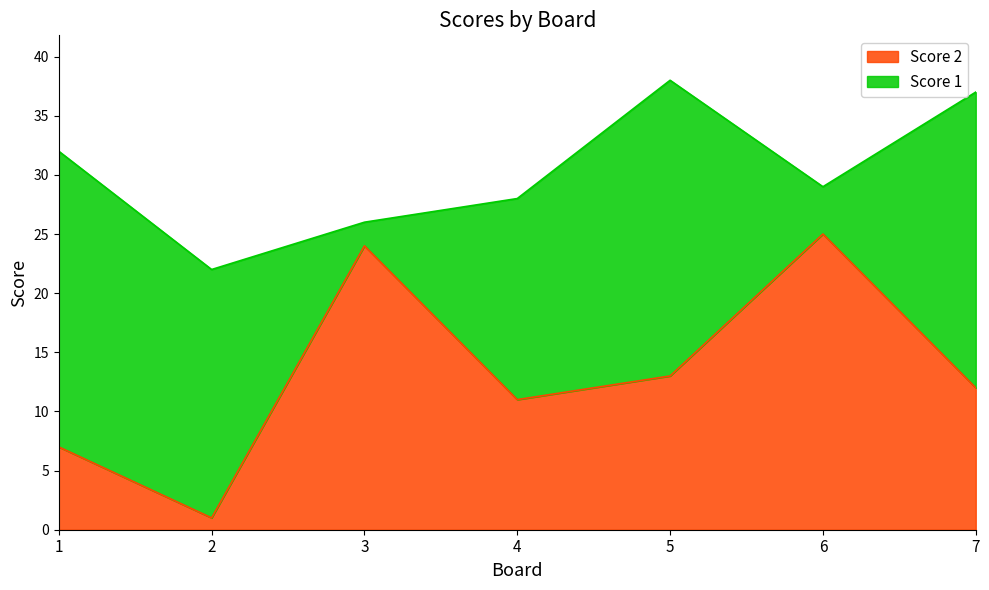

What is the change in value from 6 to 7?

-13